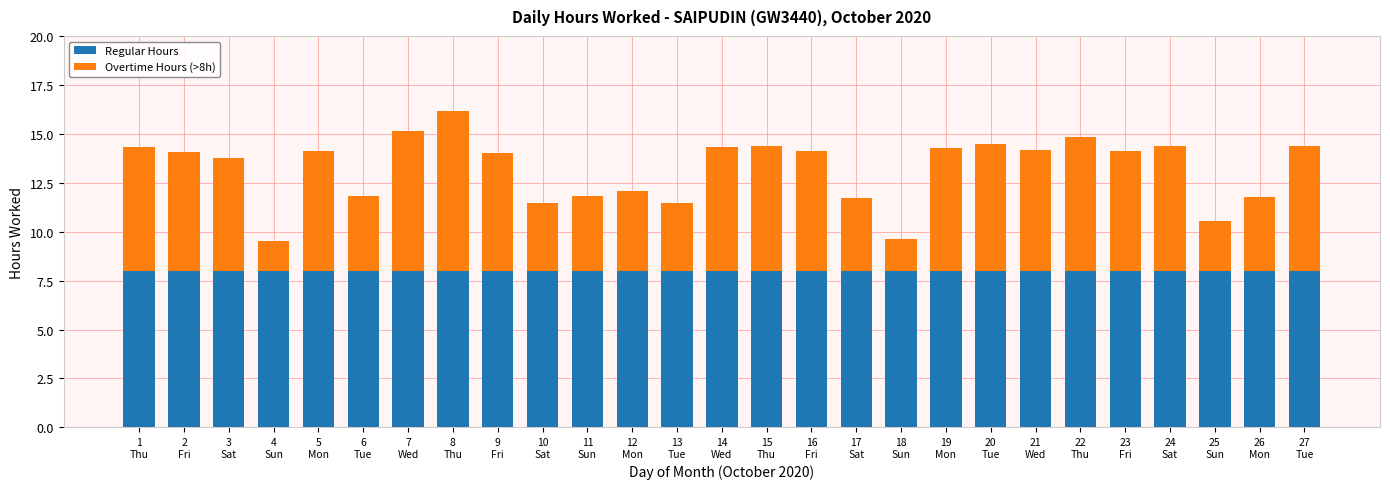

What is the highest value of the Regular Hours series?

8.0